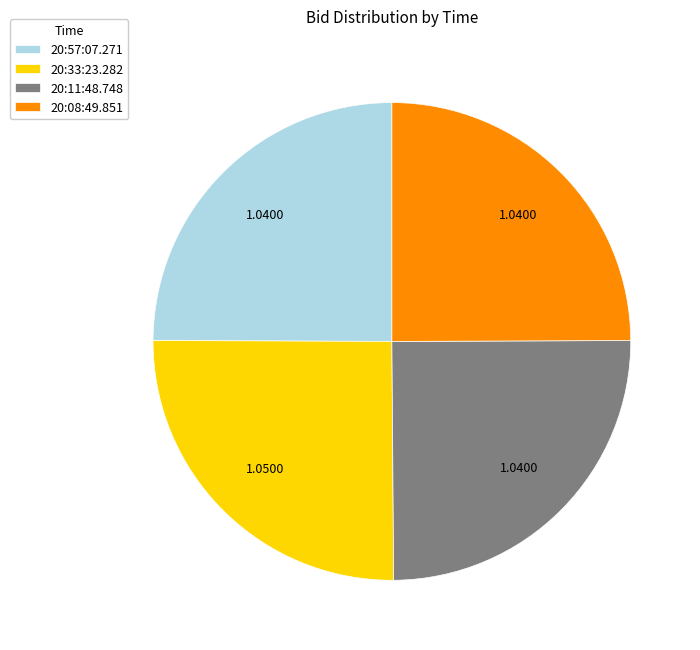

Does 20:11:48.748 account for over 50% of the chart?

No